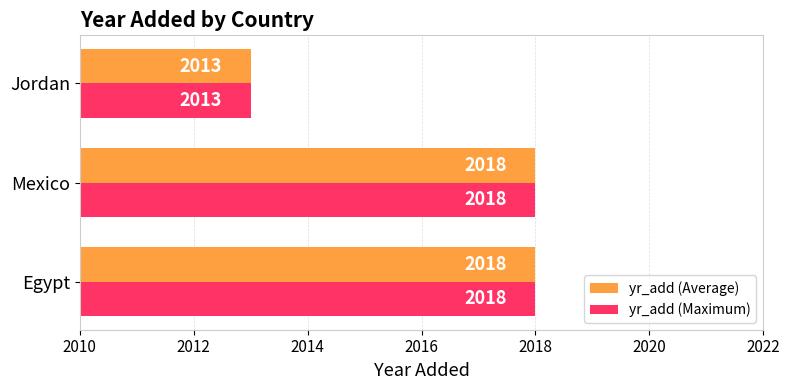

What is the difference between the second highest and minimum values in the yr_add (Maximum) series?

5